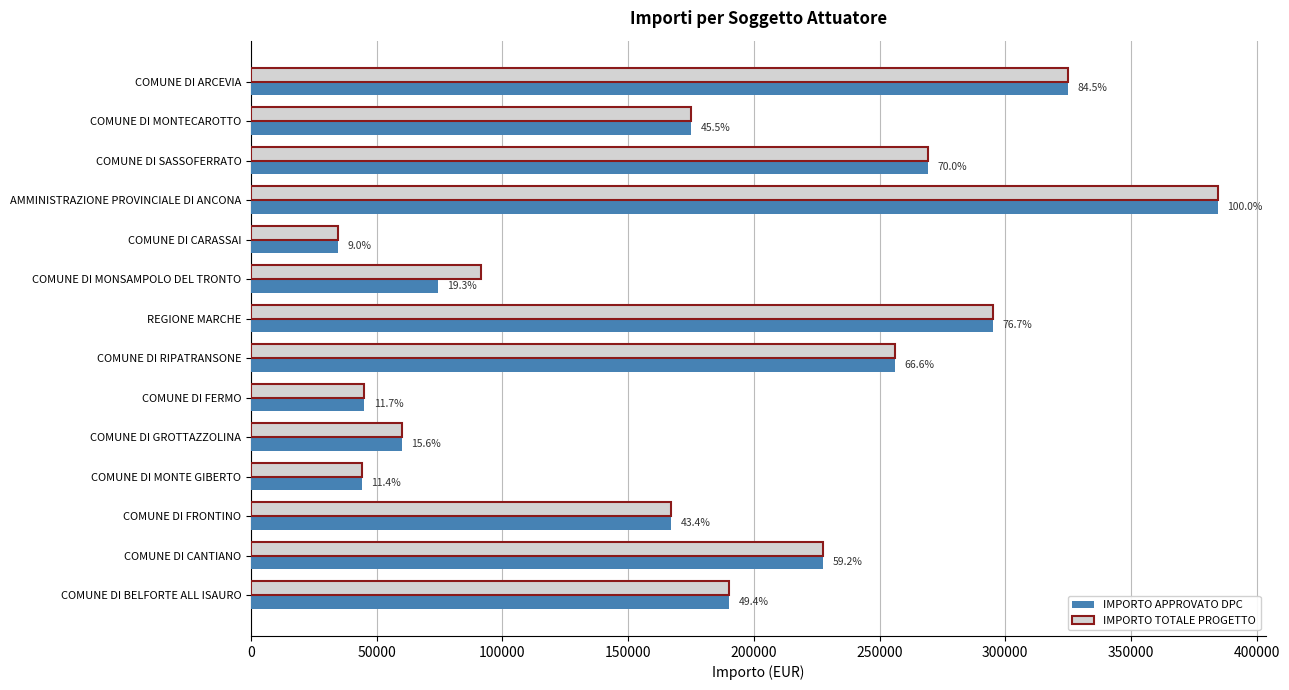

What are all the series names shown in the legend?

IMPORTO APPROVATO DPC, IMPORTO TOTALE PROGETTO